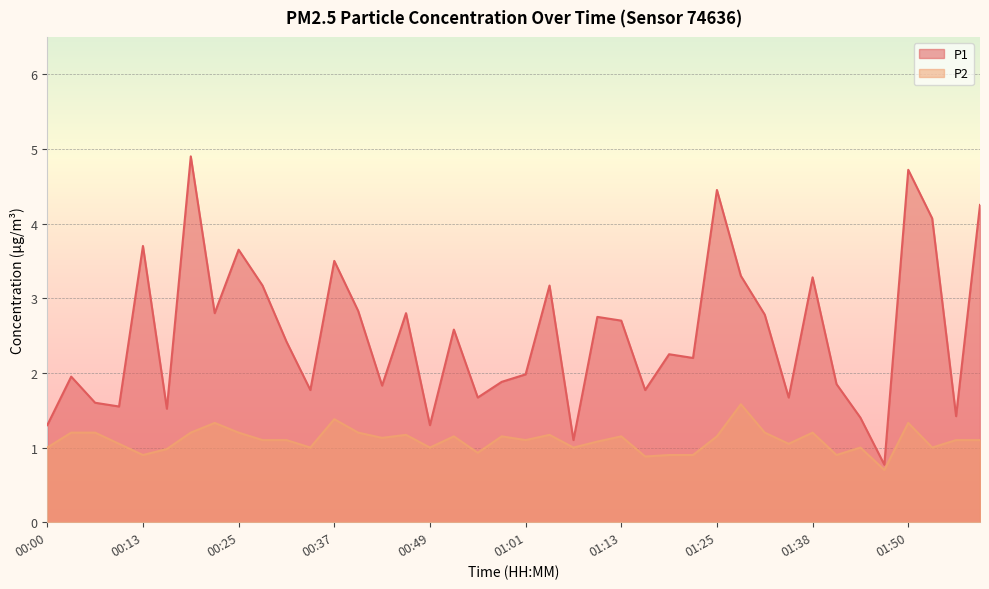

Between 01:16 and 01:32, which is larger?

01:32